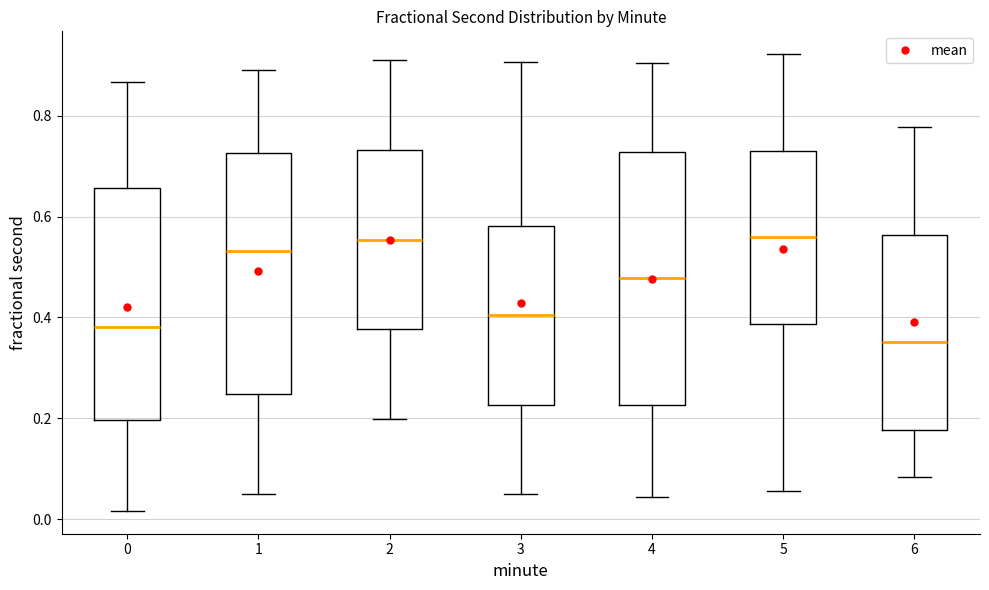

Comparing the boxes themselves (not the whiskers), which one is the tallest?

4